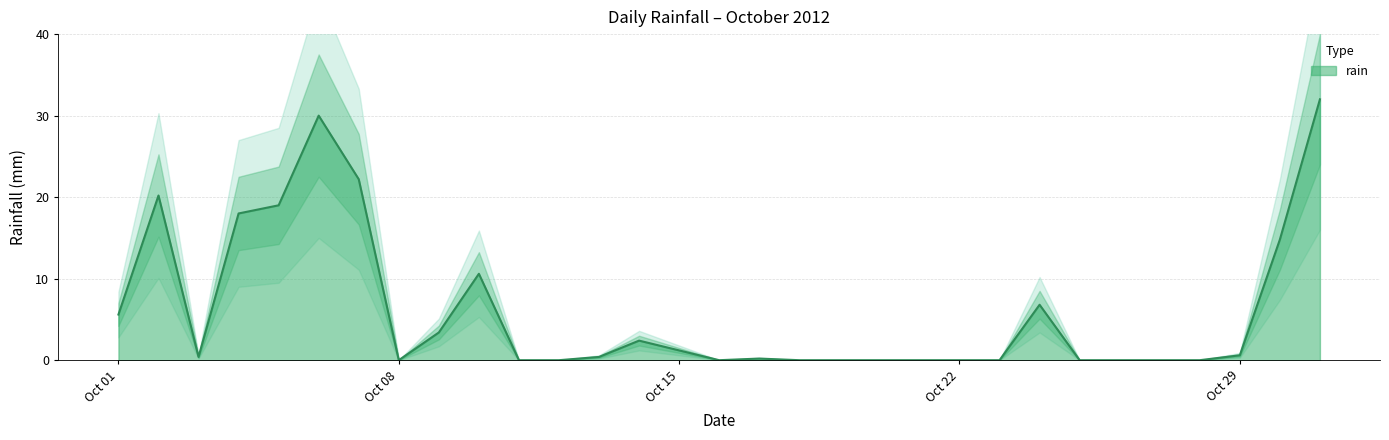

What is the change in value from 2012-10-07 to 2012-10-14?

-19.8